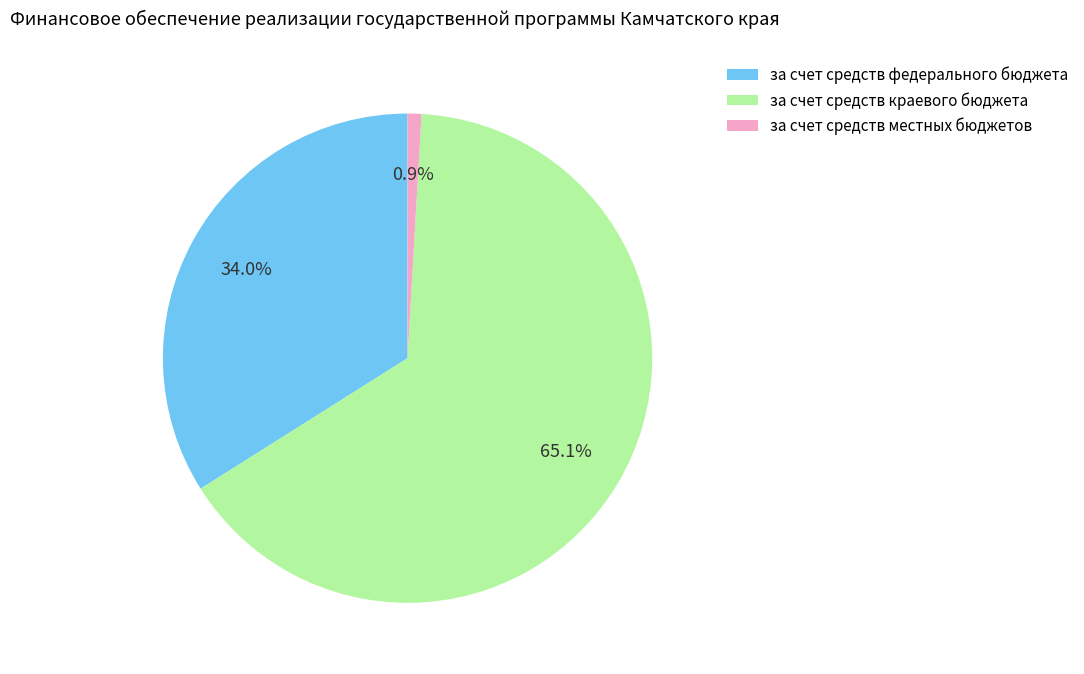

What is the total percentage of за счет средств местных бюджетов and за счет средств краевого бюджета?

66.0%